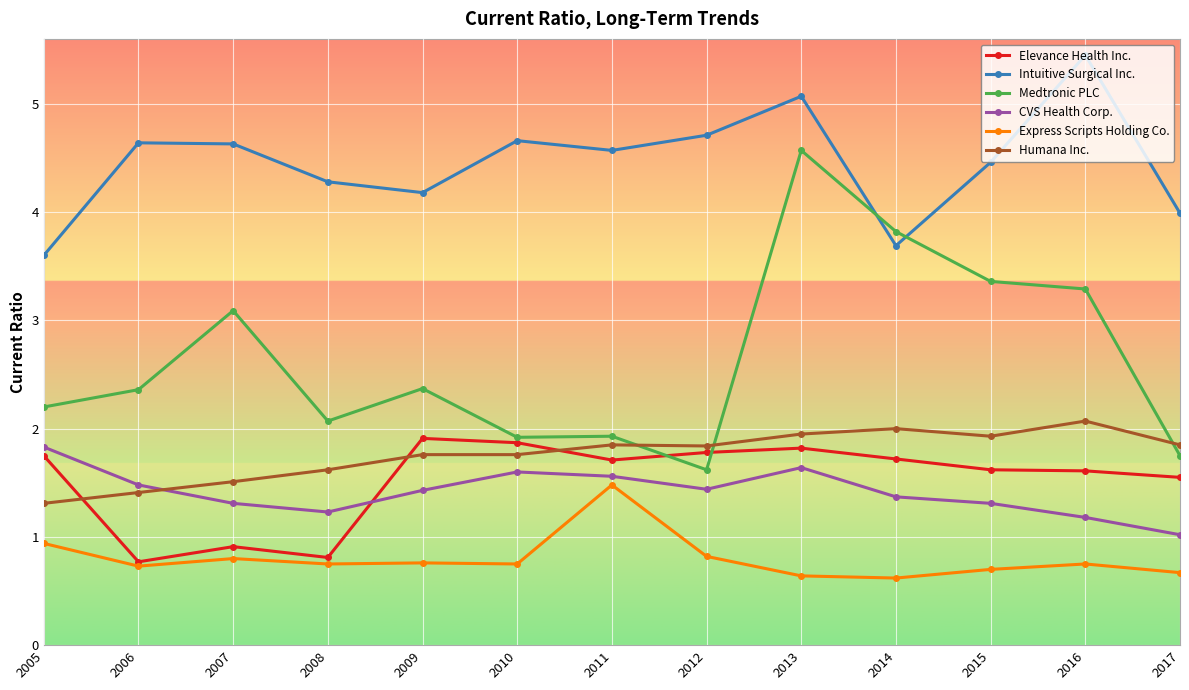

What is the value of the CVS Health Corp. point at the 1st from the left?

1.8